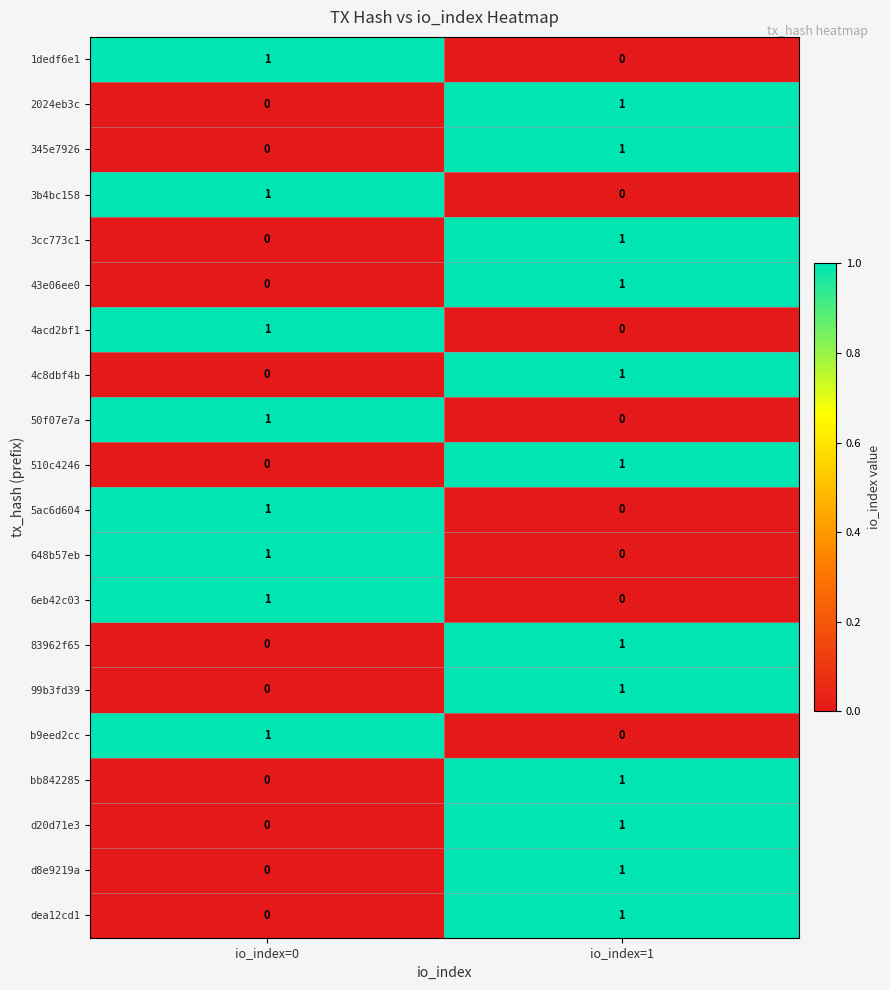

At how many categories does at least one series exceed 0?

2